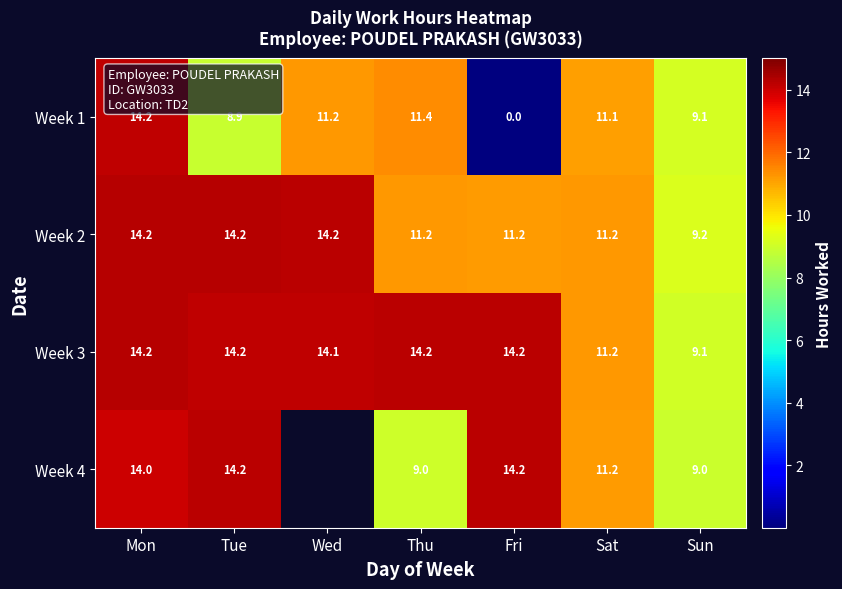

What is the sum of the row_2 values at Tue and Sat?

25.4